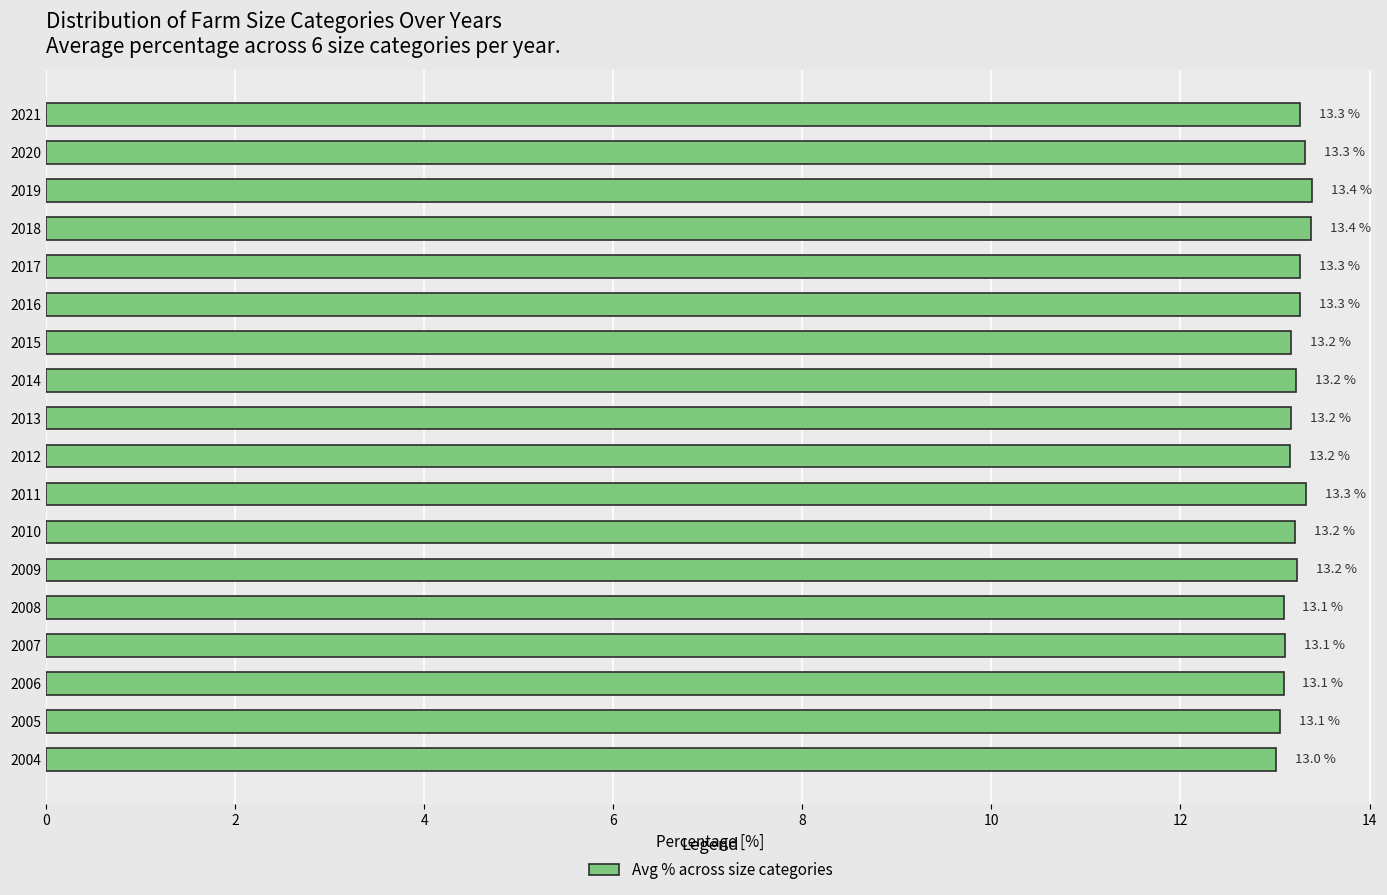

At which label is the value closest to 13?

2004